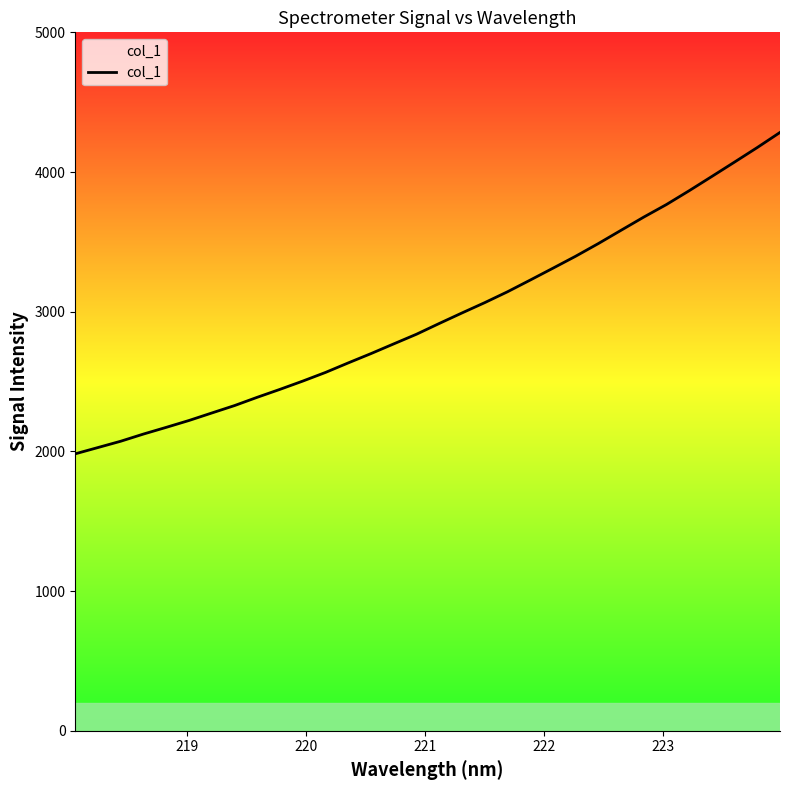

What is the minimum value shown in the chart?

1982.7